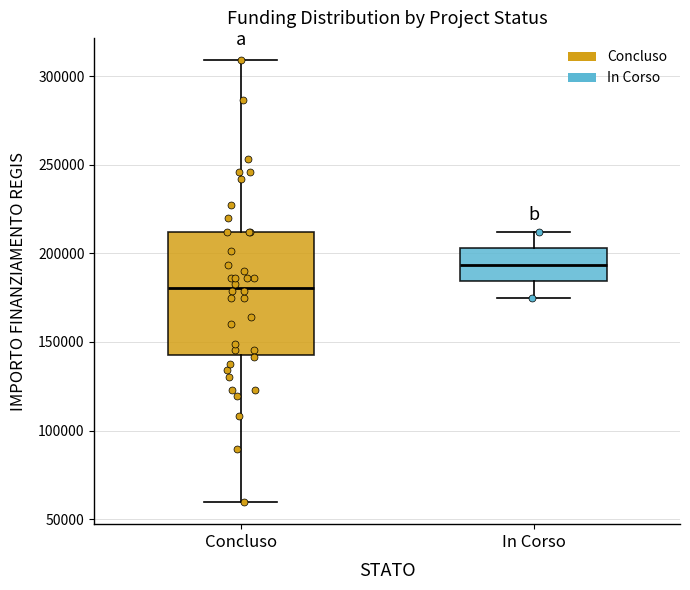

Which box's median line is the highest?

In Corso